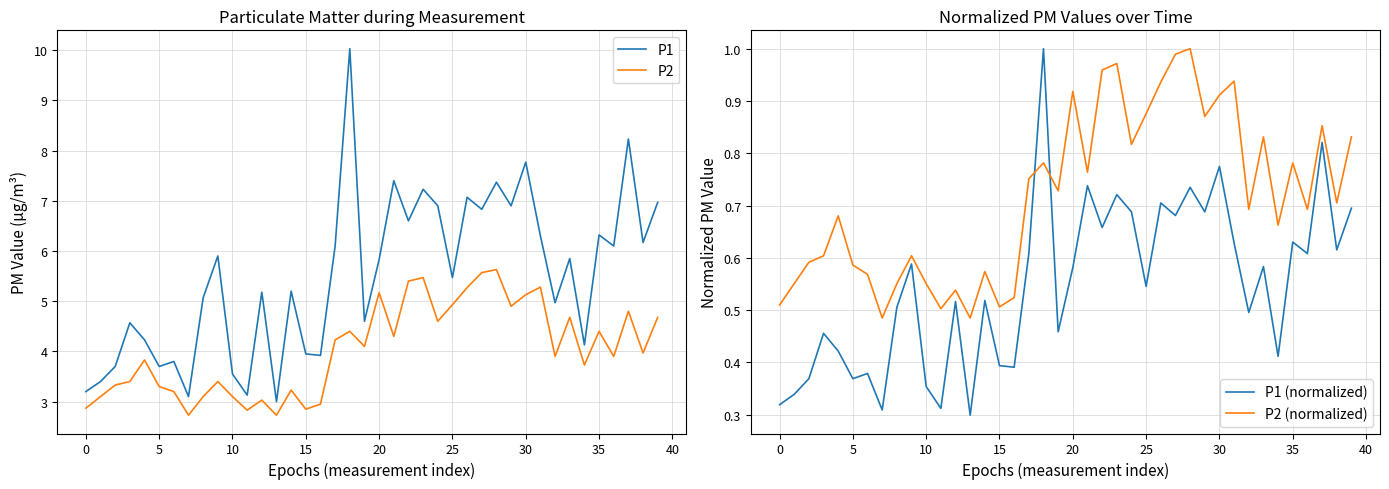

Which category has the lowest value across all series?

13